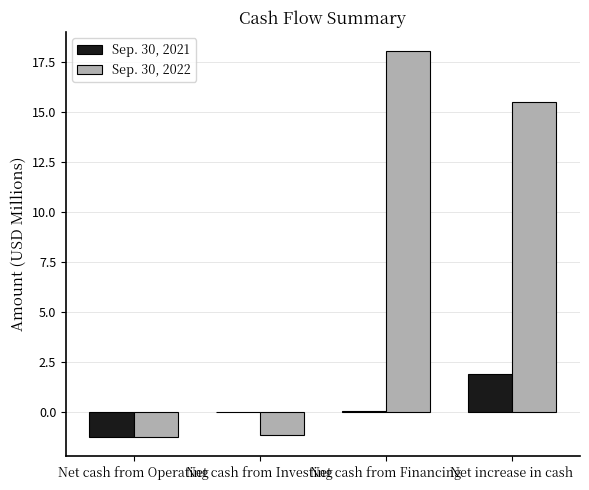

At which label does Sep. 30, 2022 first exceed 15?

Net cash from Financing